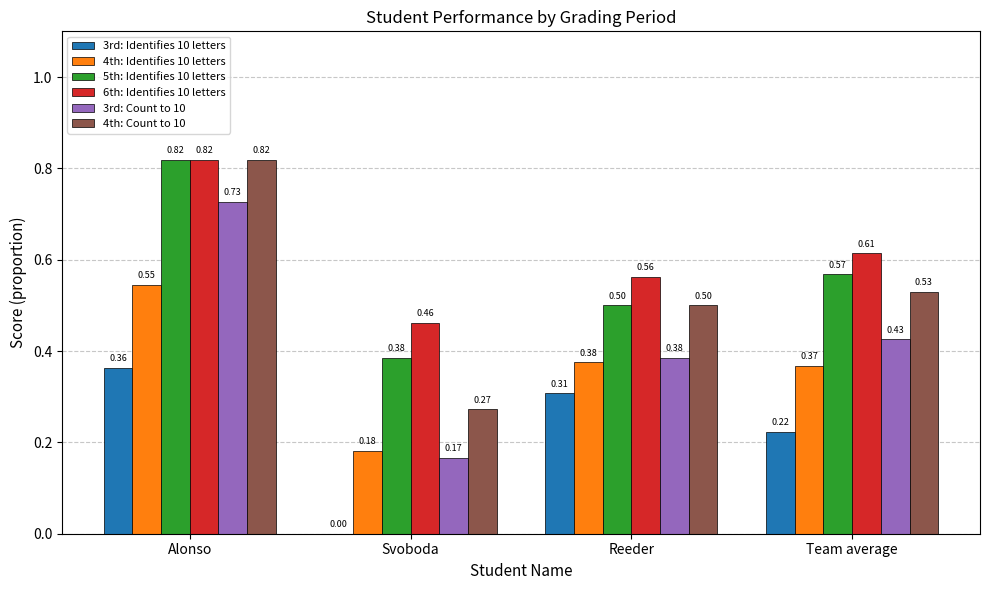

How many groups of bars are there?

4